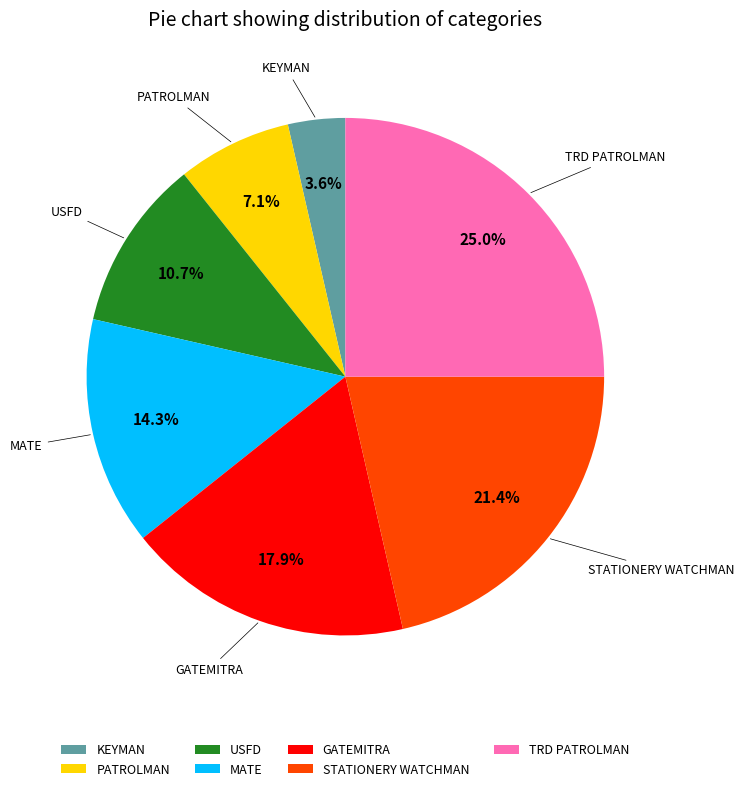

What portion of the pie excludes STATIONERY WATCHMAN?

78.6%